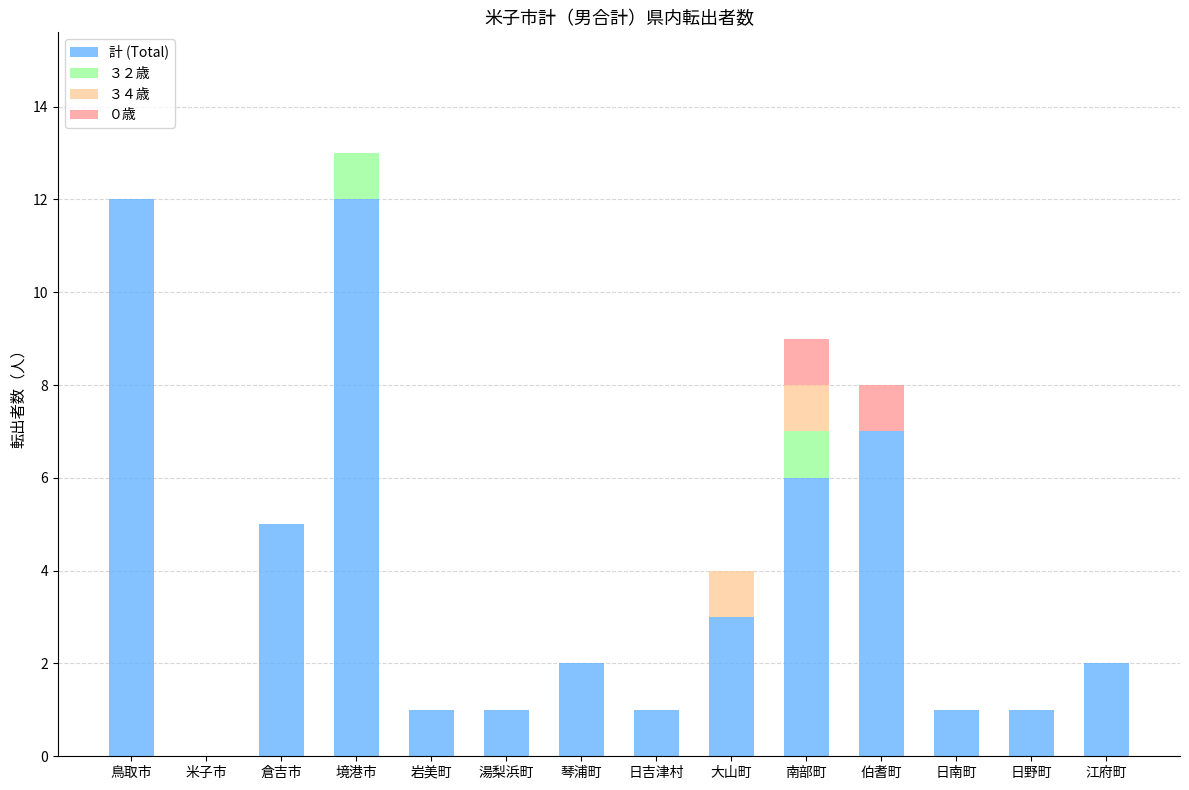

How many values in 計 (Total) are above zero?

13